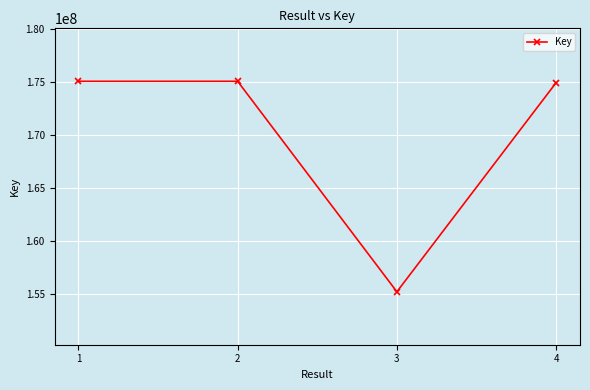

True or false: the data shows 175078139 at 2.

True